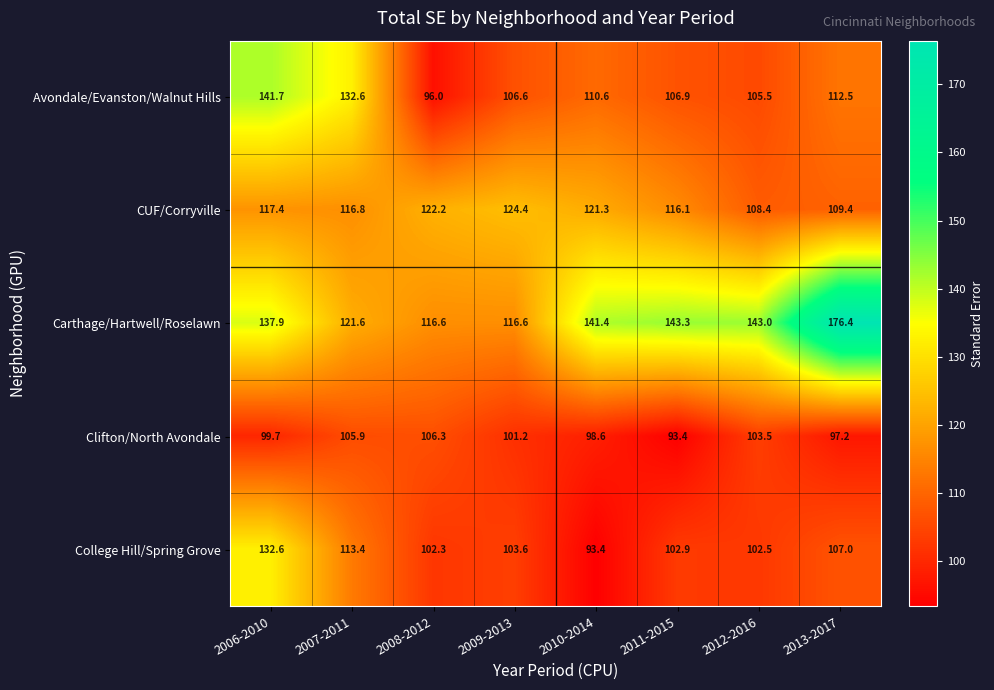

What is the average value of the Clifton/North Avondale series?

100.7